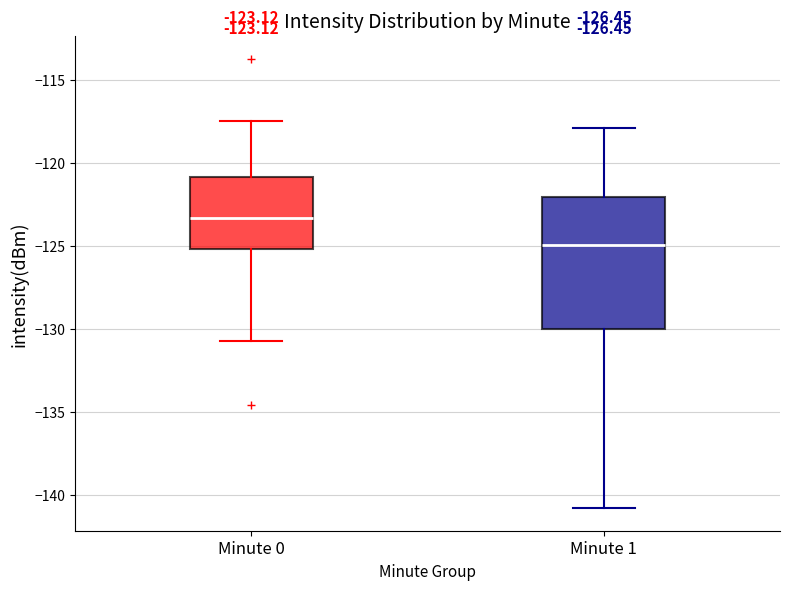

Comparing the boxes themselves (not the whiskers), which one is the tallest?

Minute 1